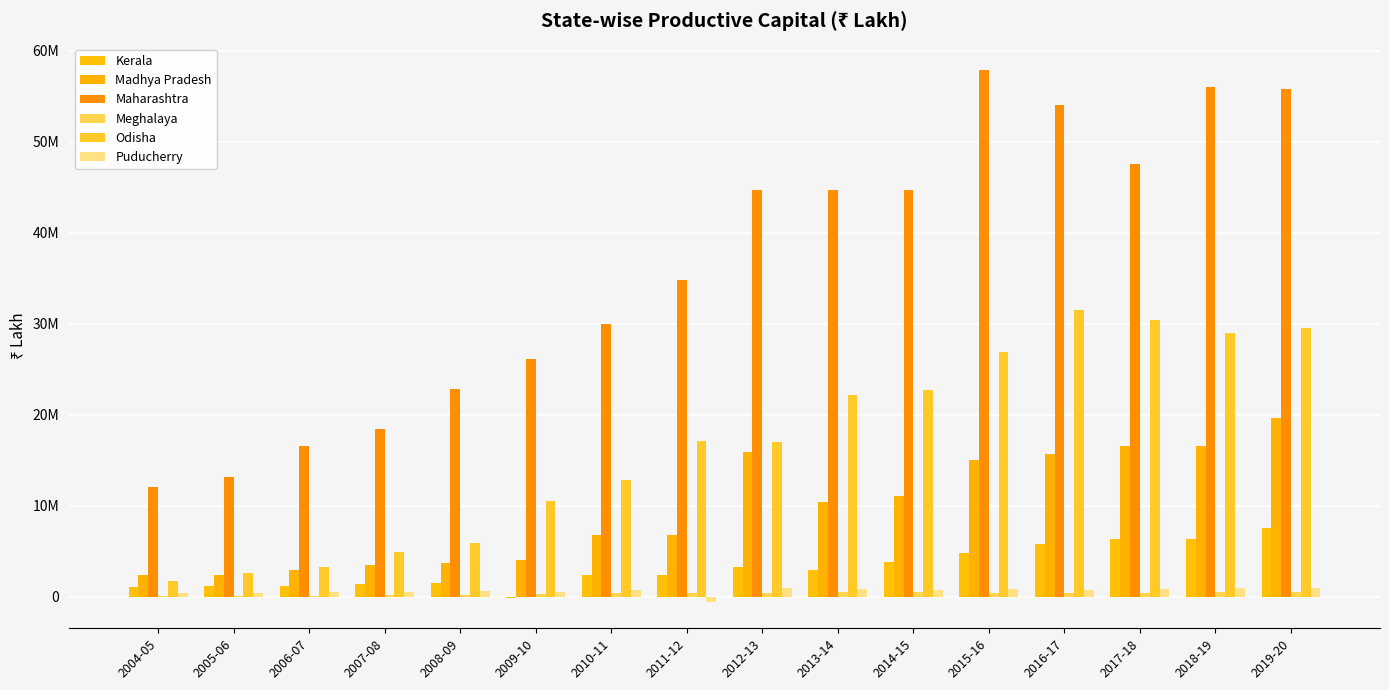

Are the bars grouped side by side (vs. stacked)?

Yes